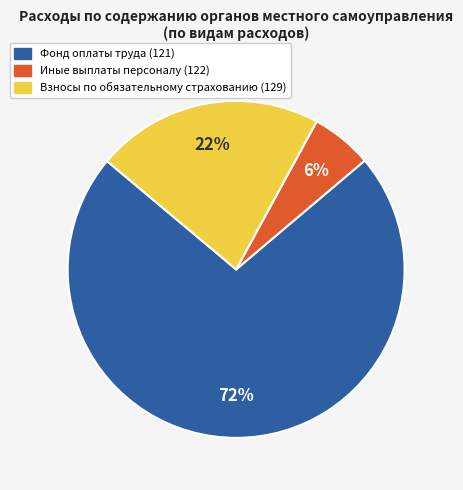

Does any single category account for the majority?

Yes